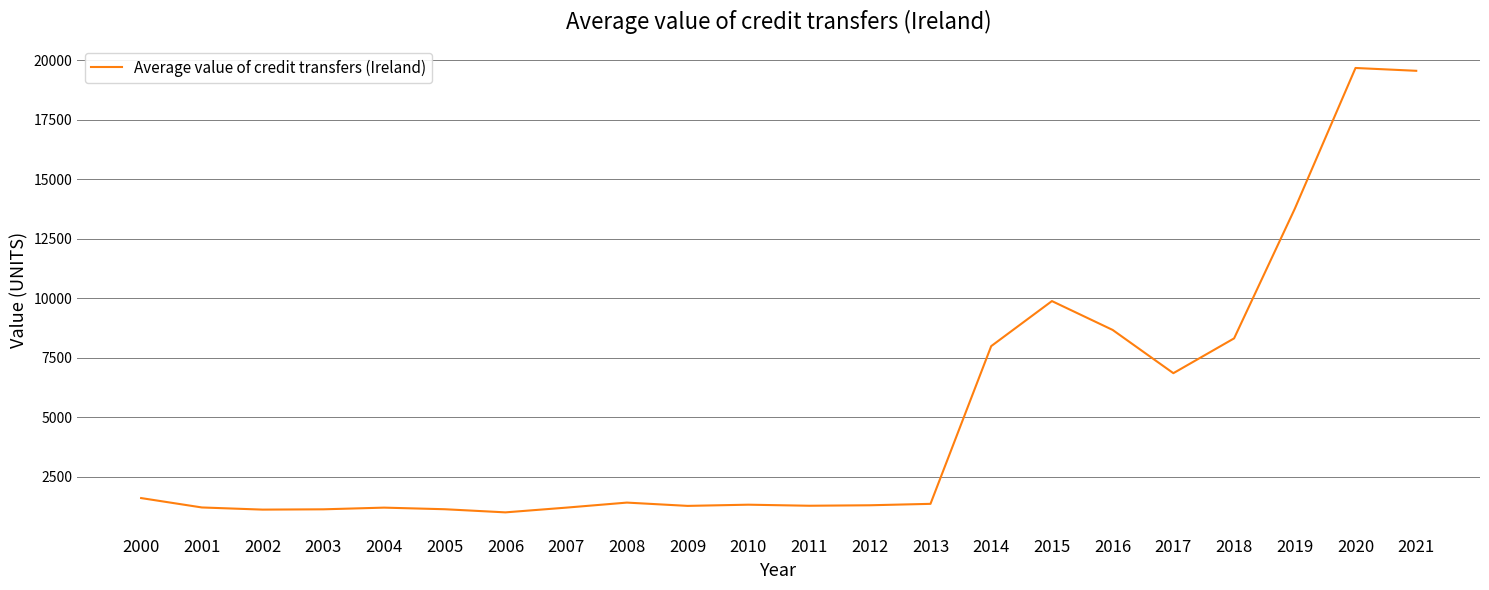

What is the sum of all values?

112184.4